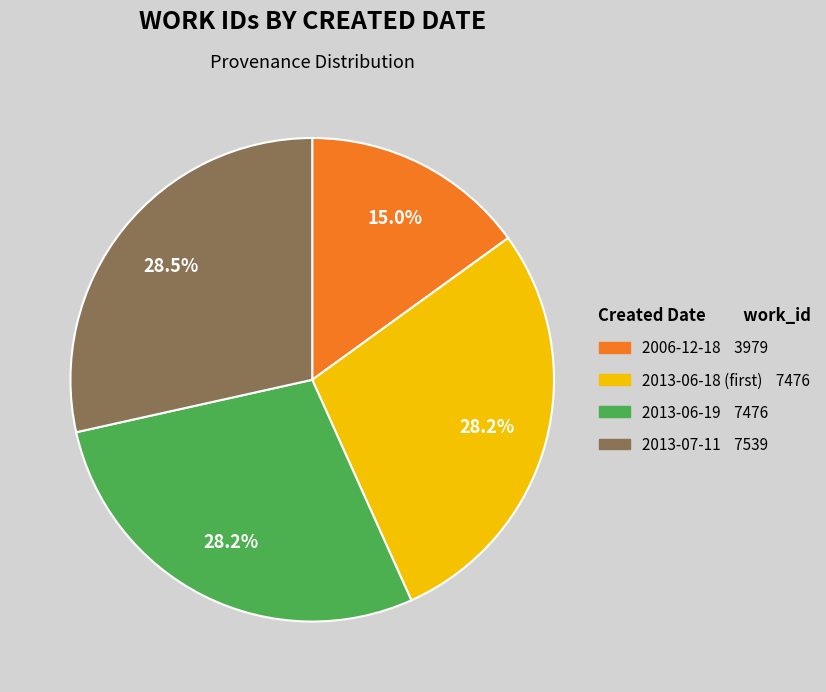

Count the number of slices in the pie.

4